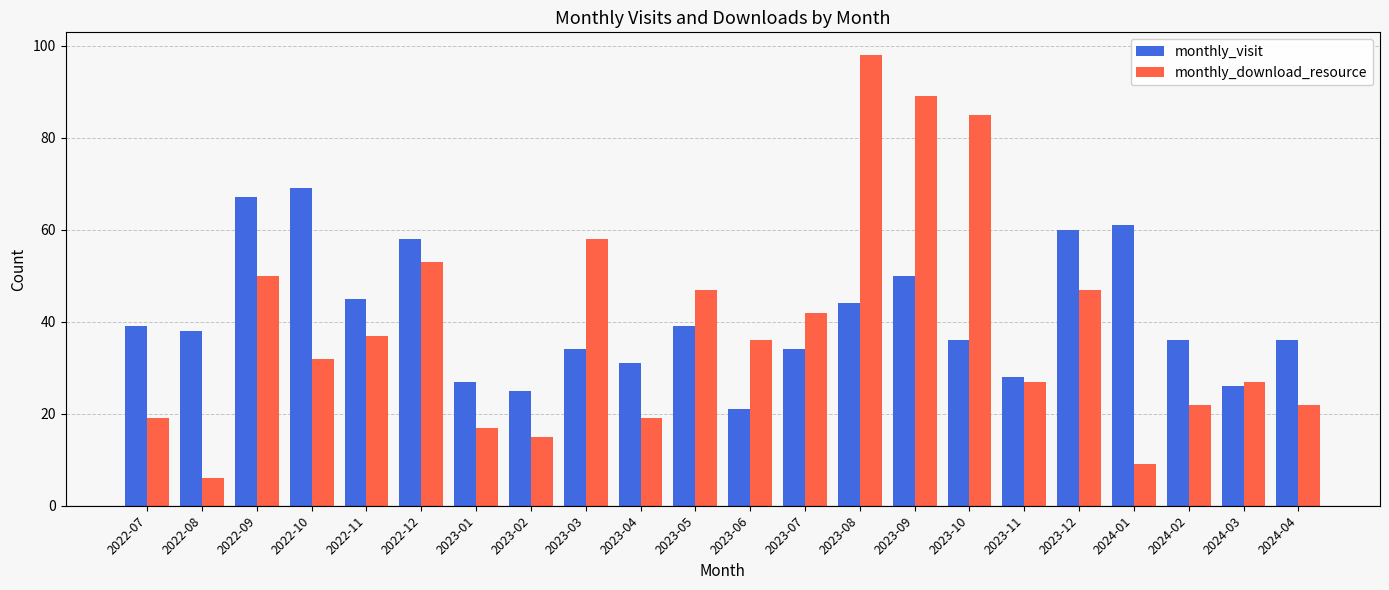

List the series in order of their peak value, lowest first.

monthly_visit, monthly_download_resource